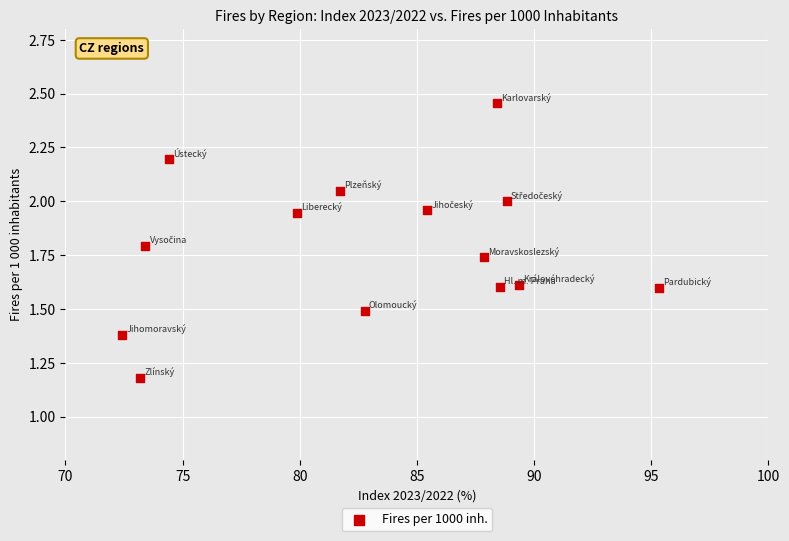

What is the range of X values (max minus min)?

22.9